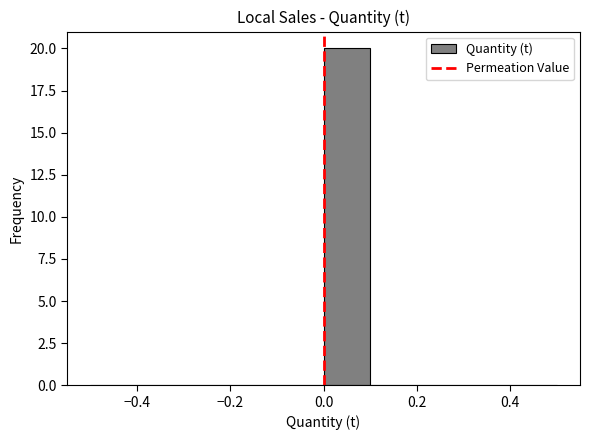

How tall is the bar that spans 0.0 to 0.1 on the x-axis? The values are not printed on the chart, so give them approximately, as read against the axis.

20